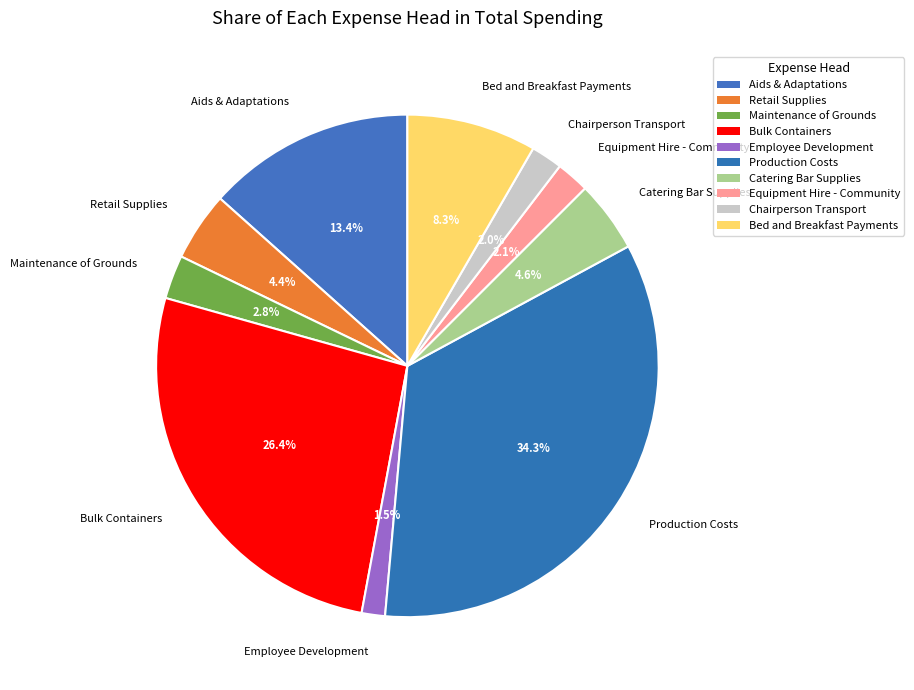

What is the largest slice in the pie chart?

Production Costs